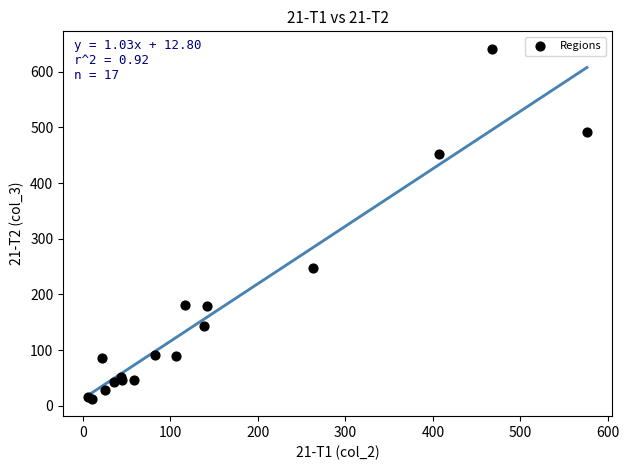

What Y value in the scatter plot is closest to 327?

247